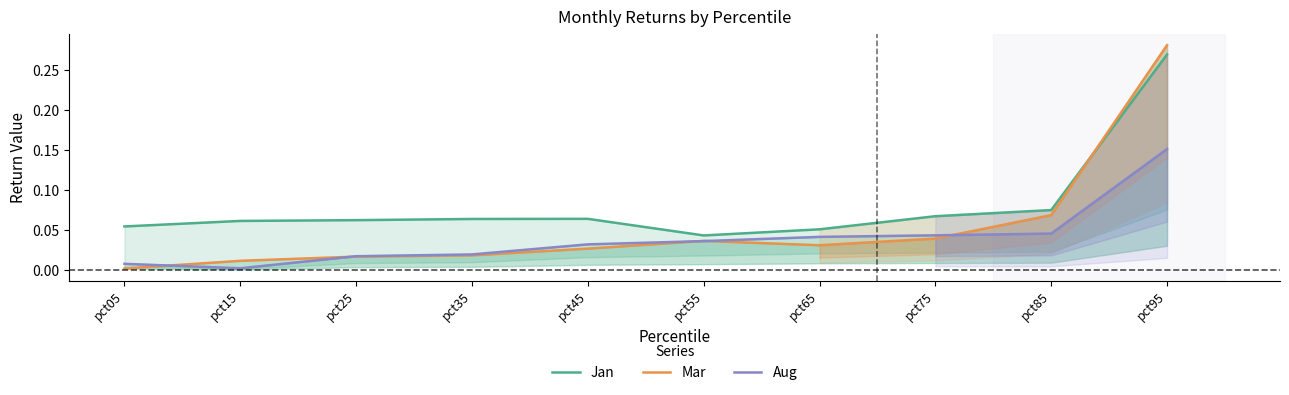

What is the sum of all Jan values?

0.8